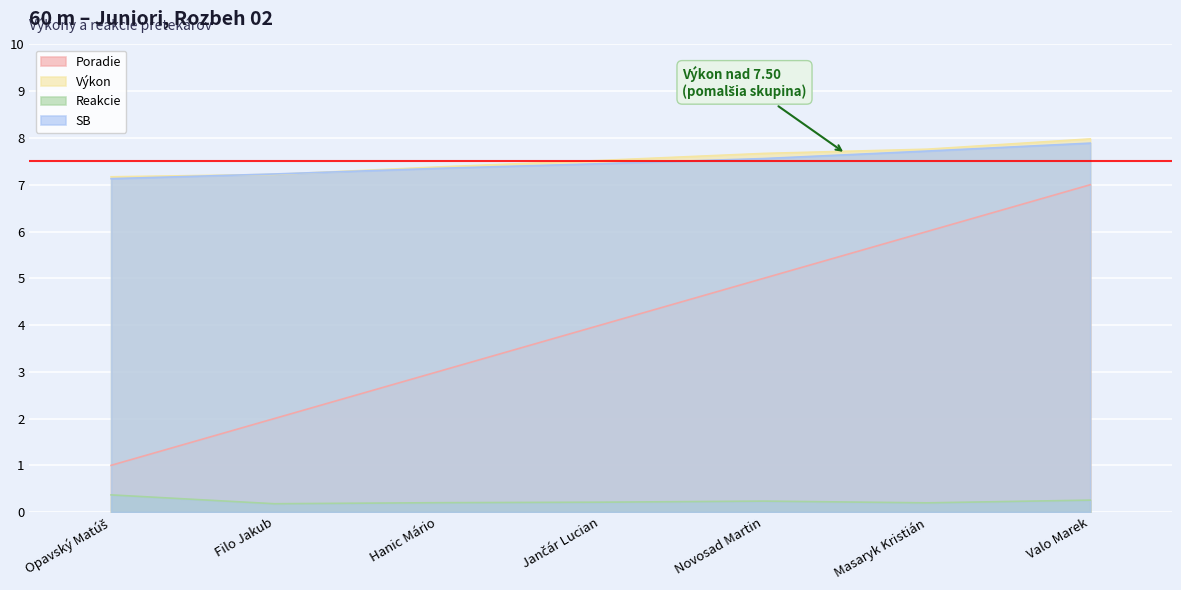

Which series ends up on top after the final intersection of SB and Výkon?

Výkon